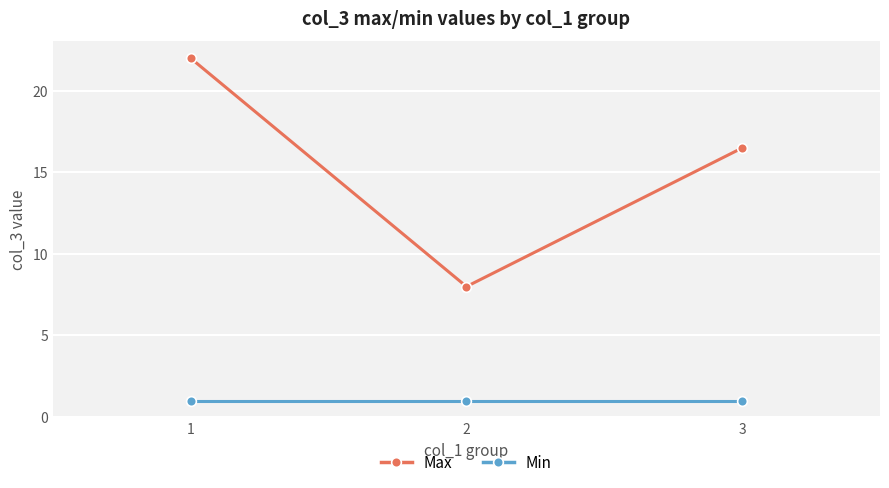

Which category has the highest value in the Max series?

1